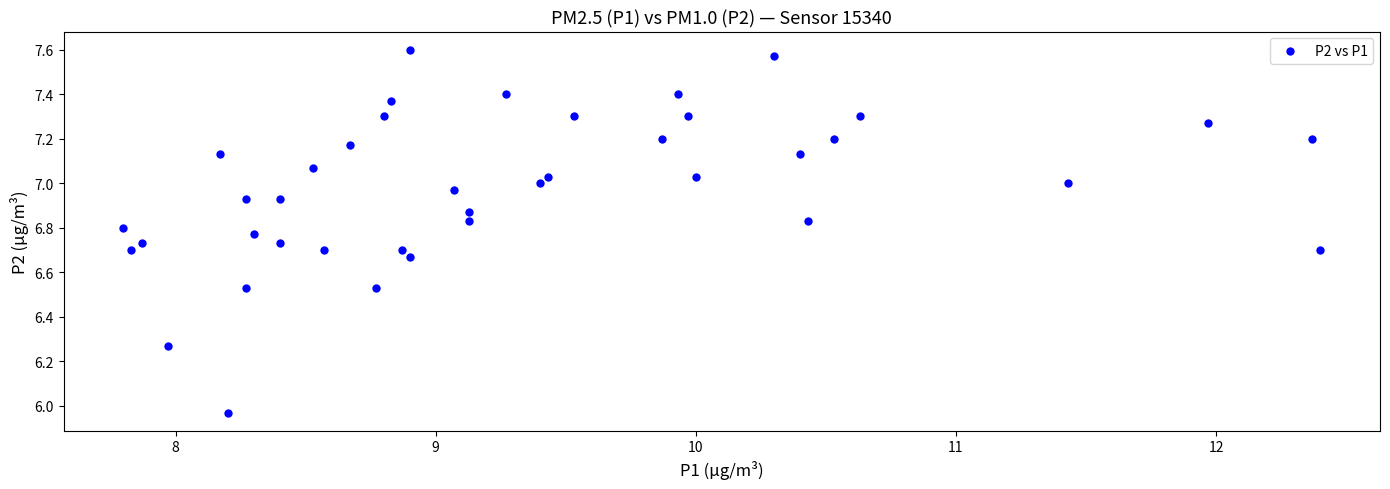

What is the range of X values (max minus min)?

4.6